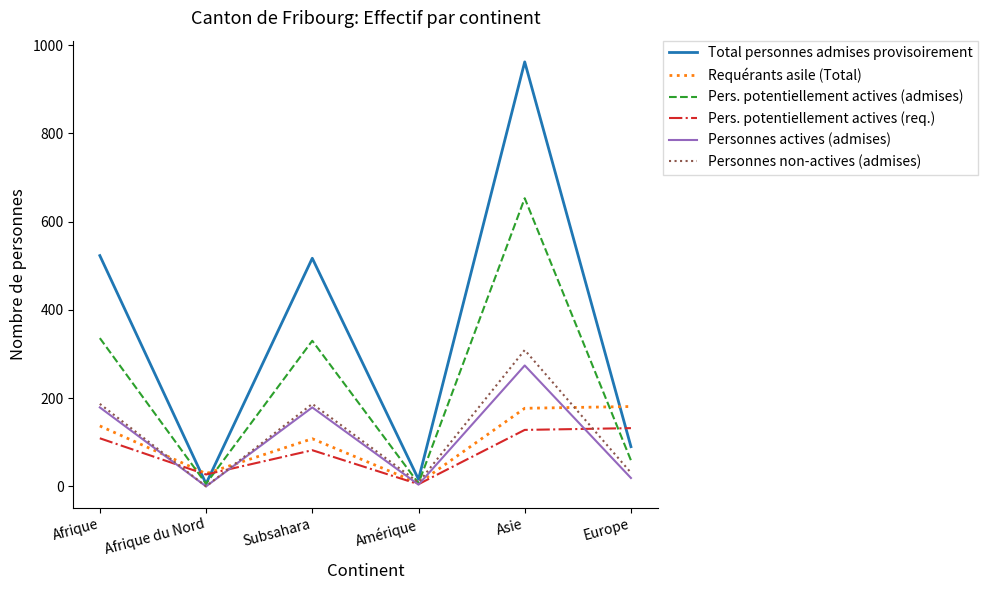

Which series changed the most between Afrique du Nord and Asie?

Total personnes admises provisoirement